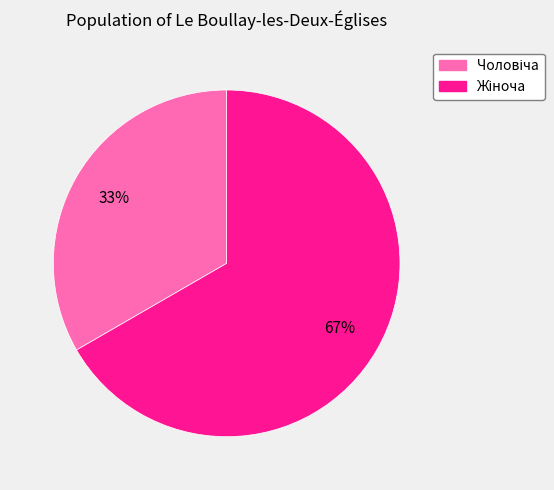

To the nearest percent, what is the average slice percentage?

50%